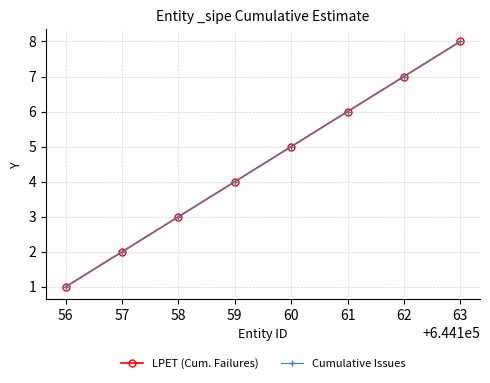

Does the chart have visible grid lines?

Yes